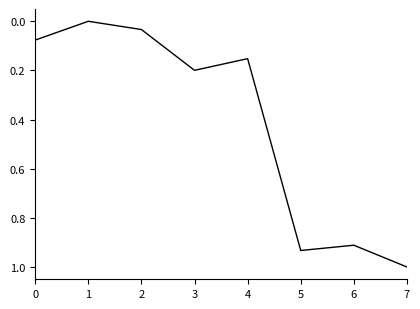

Where is the first local minimum?

1